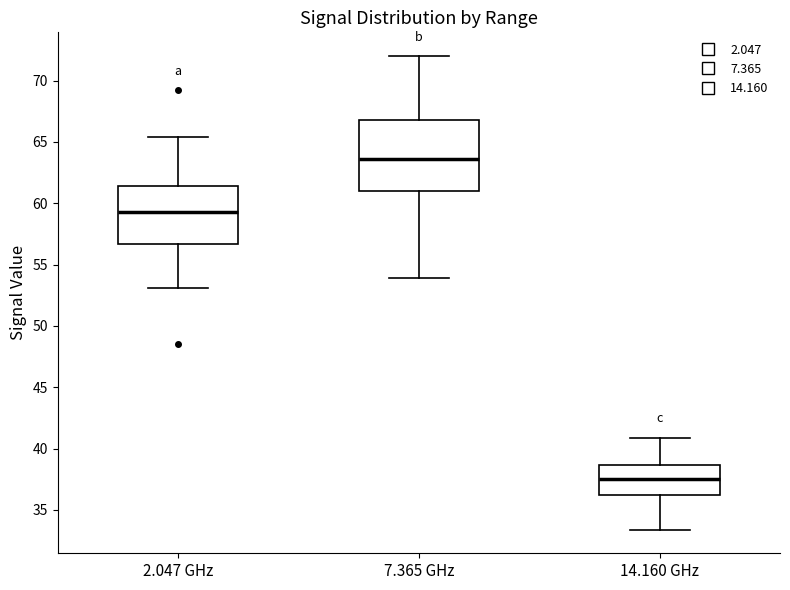

Reading left to right, read every box against the y-axis: the position of its median line, the range the box covers, and the ends of its whiskers. The values are not printed on the chart, so give them approximately, as read against the axis.

2.047 GHz: median 59.5, box 56.5 to 61.5, whiskers 53.0 to 65.5
7.365 GHz: median 63.5, box 61.0 to 67.0, whiskers 54.0 to 72.0
14.160 GHz: median 37.5, box 36.0 to 38.5, whiskers 33.5 to 41.0